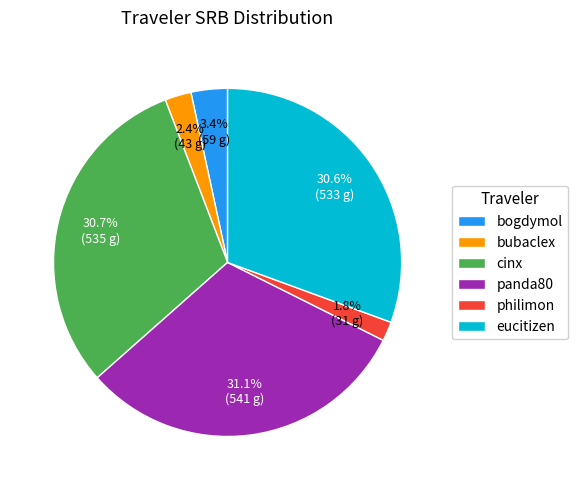

Combined, what portion of the pie is bubaclex and bogdymol?

5.8%